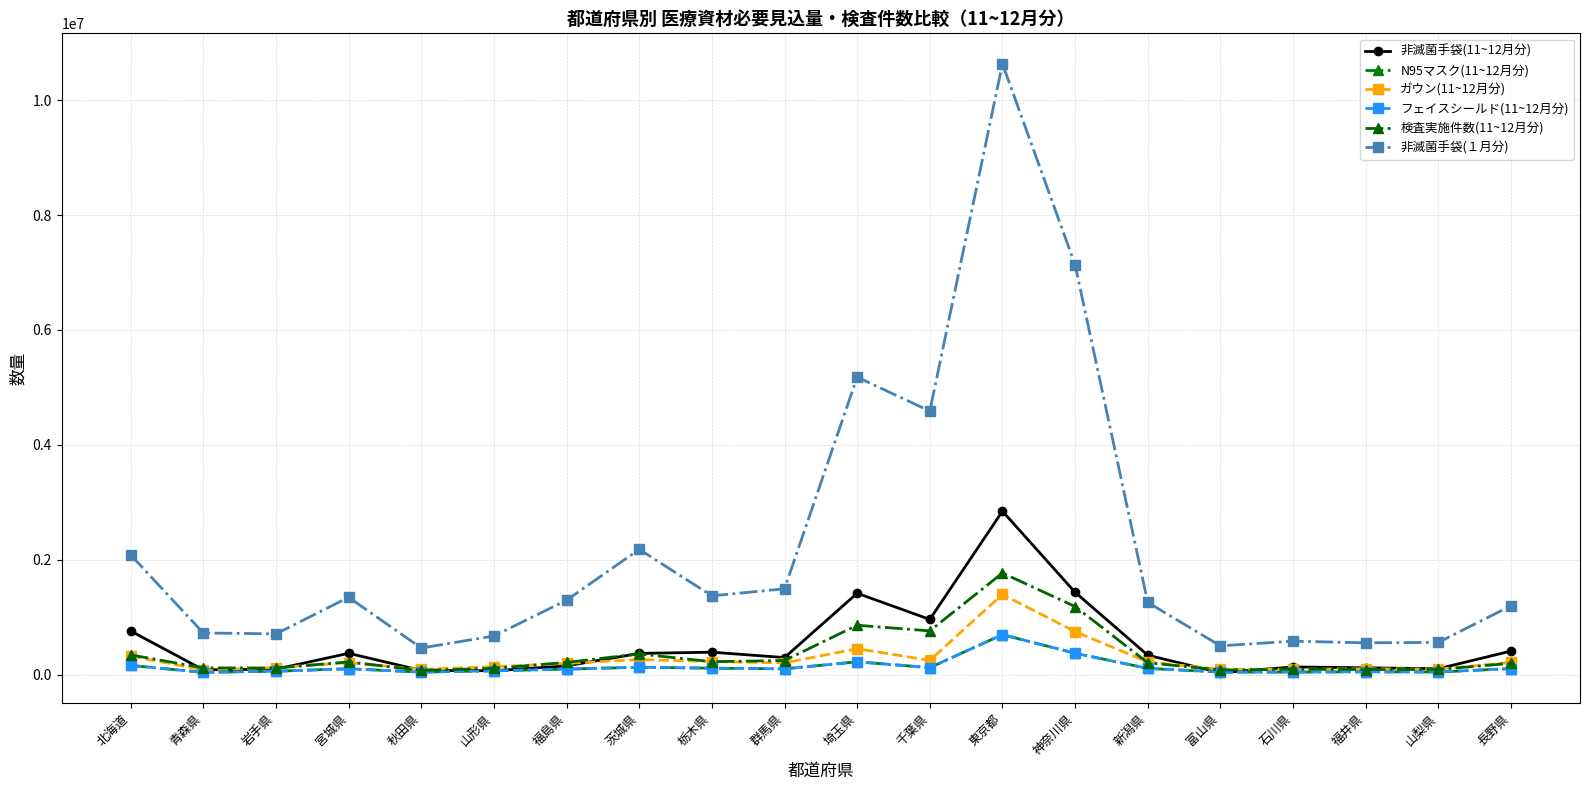

Where does the 検査実施件数(11~12月分) series first go above 216480?

北海道